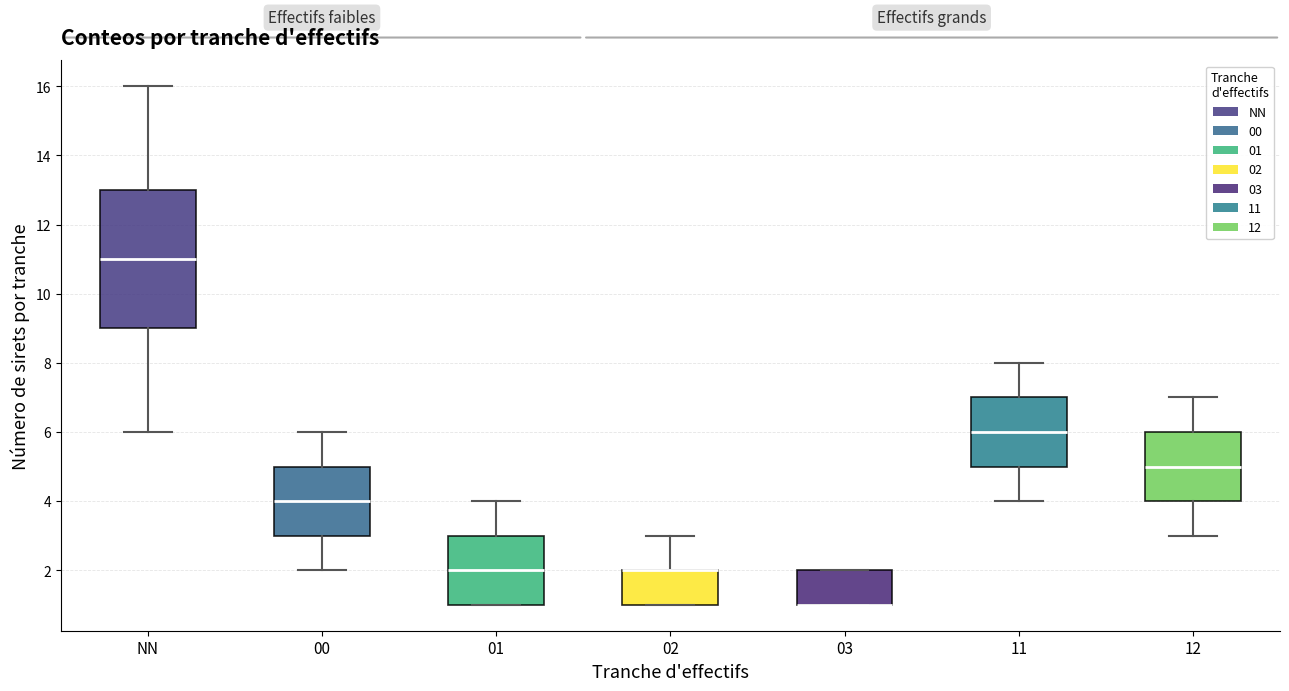

Reading left to right, read every box against the y-axis: the position of its median line, the range the box covers, and the ends of its whiskers. The values are not printed on the chart, so give them approximately, as read against the axis.

NN: median 11, box 9 to 13, whiskers 6 to 16
00: median 4, box 3 to 5, whiskers 2 to 6
01: median 2, box 1 to 3, whiskers 1 to 4
02: median 2 (drawn on the box's upper edge), box 1 to 2, whiskers 1 to 3
03: median 1 (drawn on the box's lower edge), box 1 to 2, whiskers 1 to 2
11: median 6, box 5 to 7, whiskers 4 to 8
12: median 5, box 4 to 6, whiskers 3 to 7